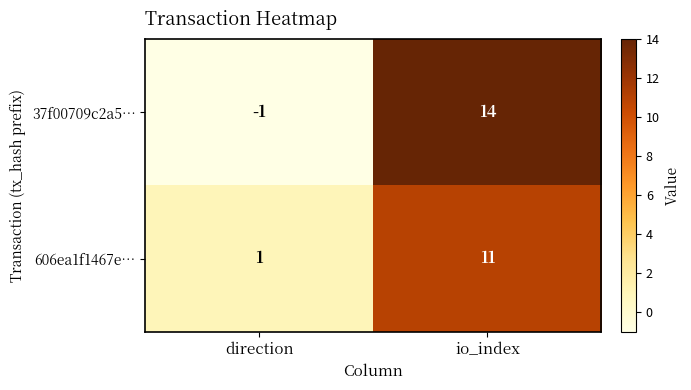

Between direction and io_index, which series saw the biggest shift?

37f00709c2a5…